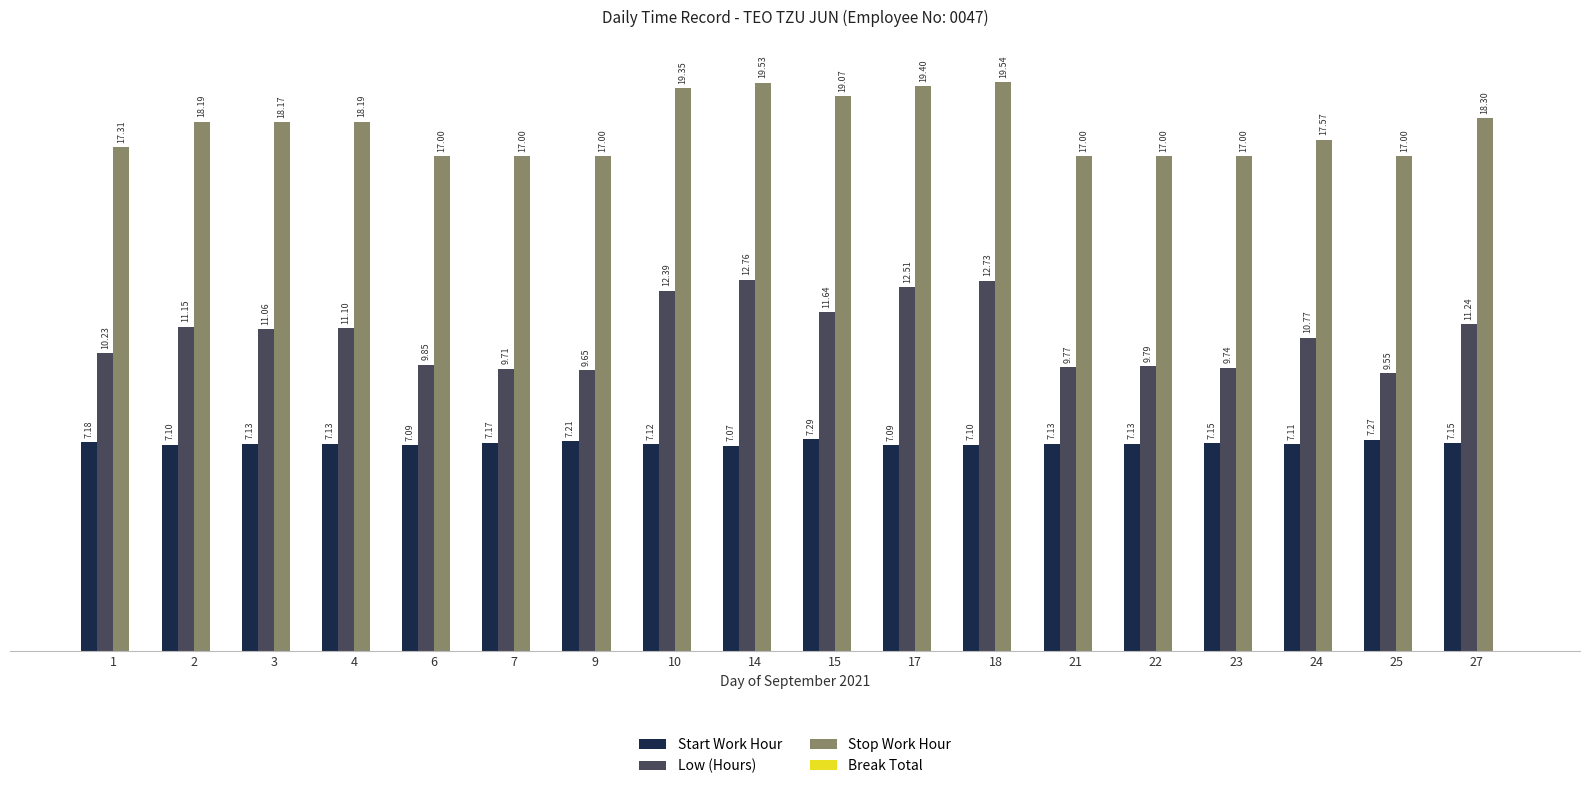

How many Start Work Hour values are between 7 and 8?

18